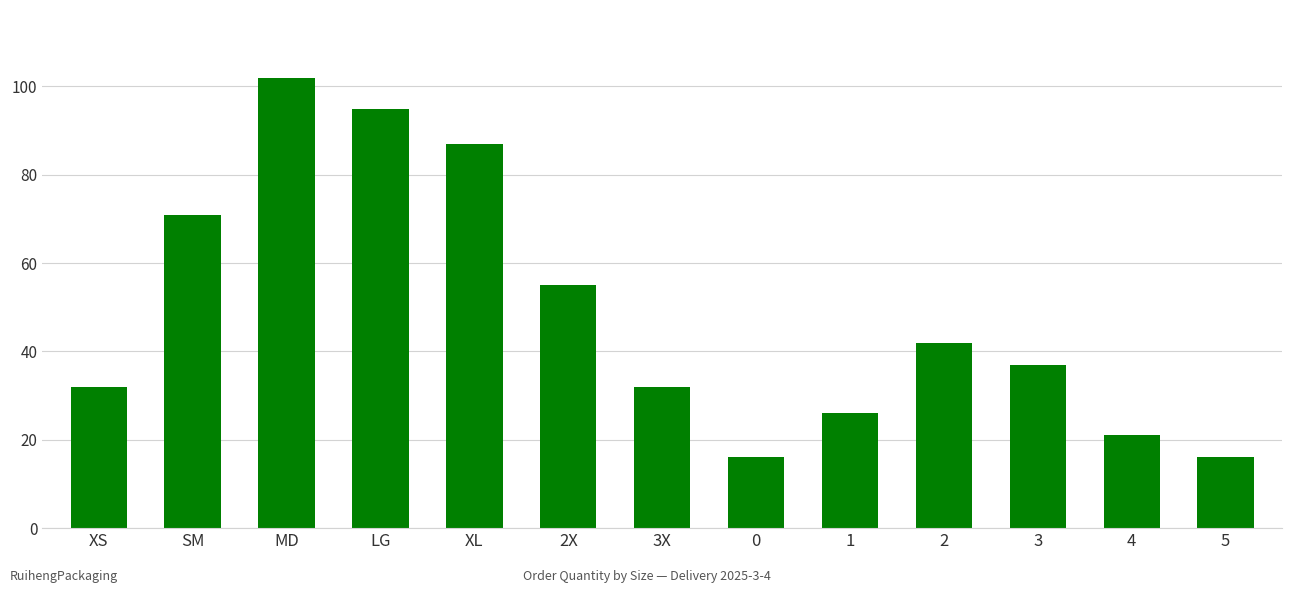

What is the ratio of the value at XS to the value at 2?

0.8